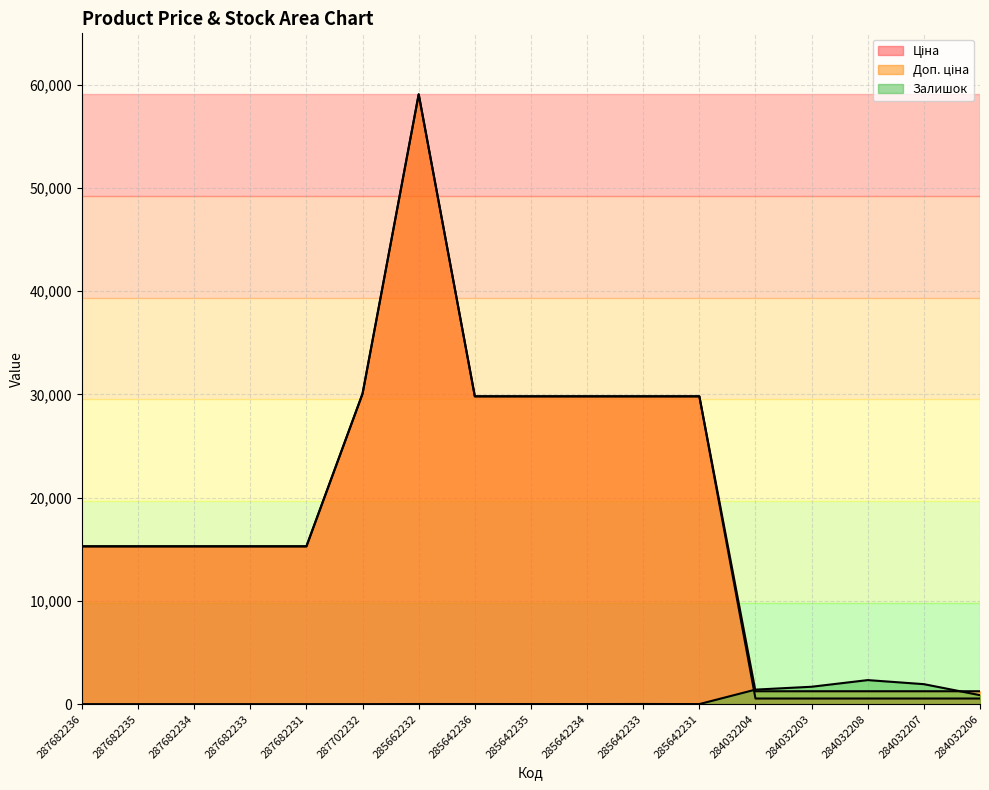

Where does the Залишок series first go above 10?

285662232